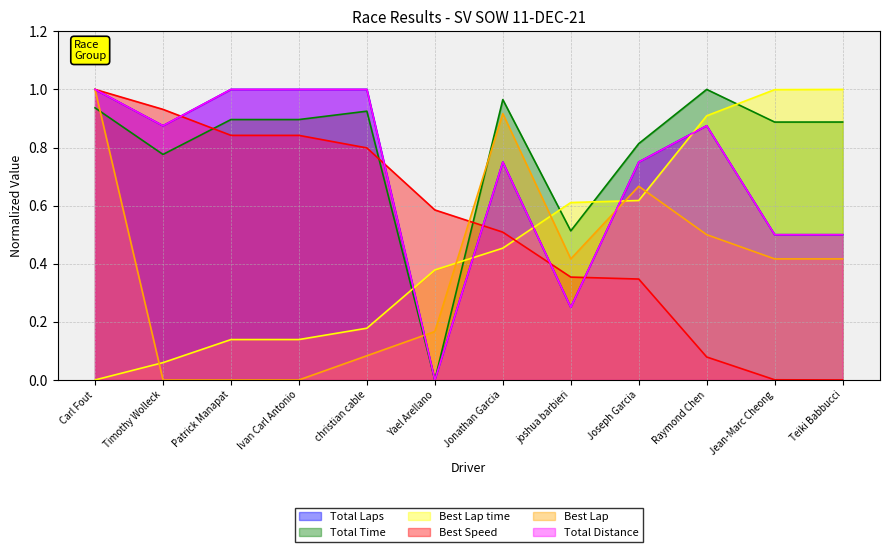

What is the sum of all Best Lap values?

4.6